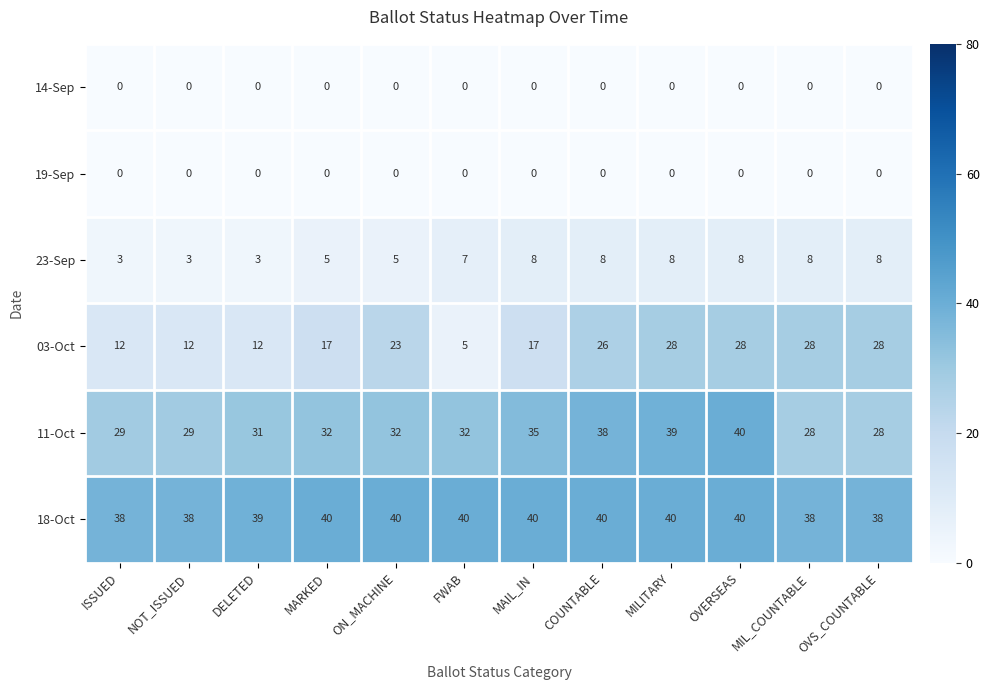

What is the difference between the highest and lowest values at FWAB?

40